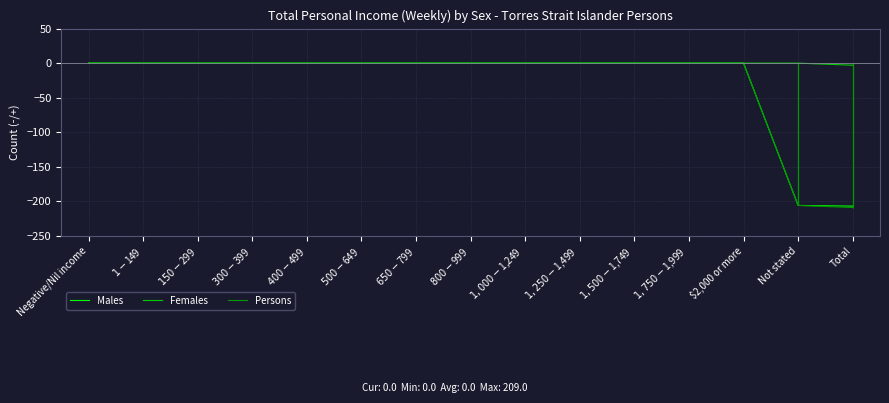

True or false: Persons and Females cross at least once.

False